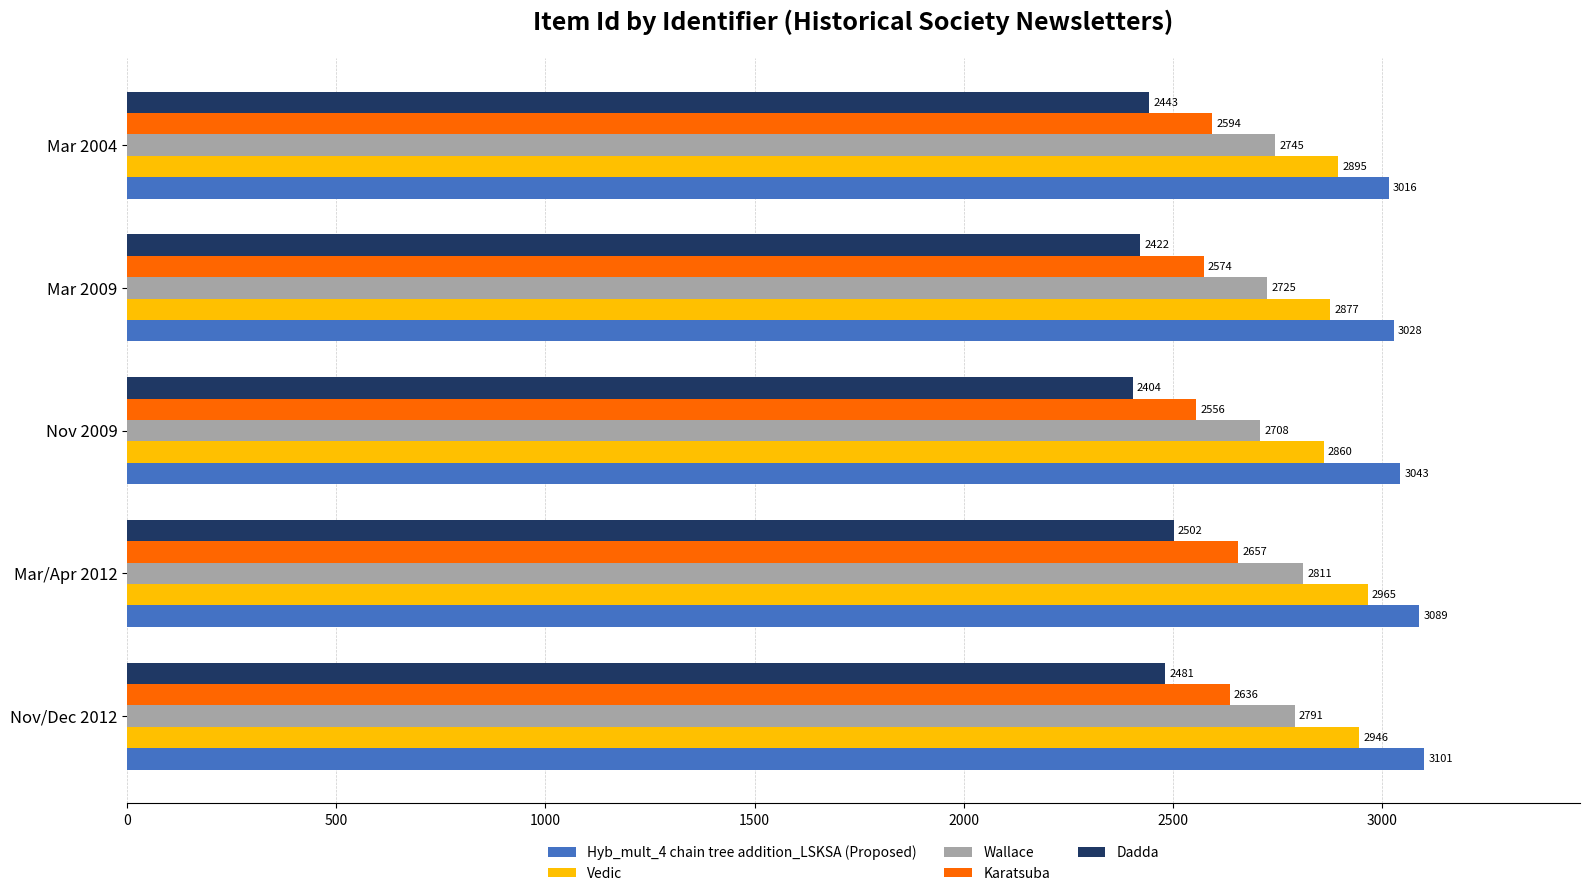

How many categories are shown in the chart?

5